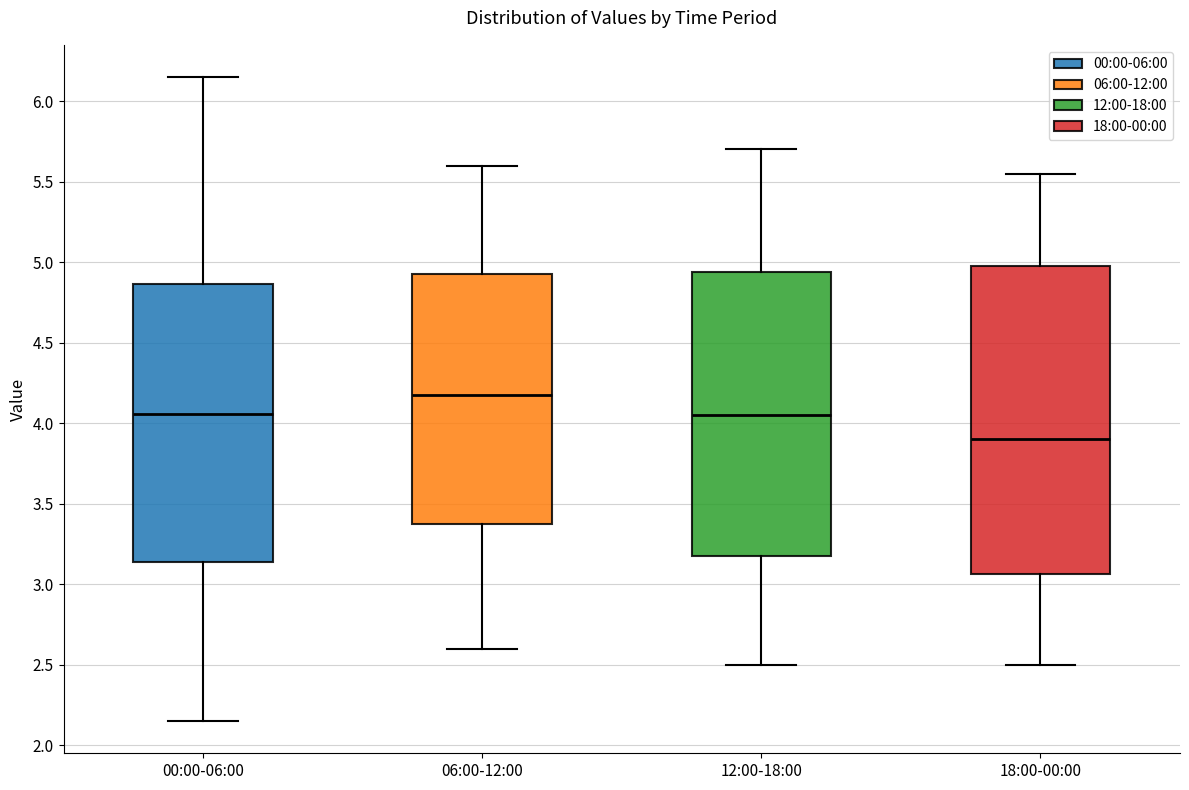

Where is the lower edge of the box for 12:00-18:00 on the y-axis? The values are not printed on the chart, so give them approximately, as read against the axis.

3.20